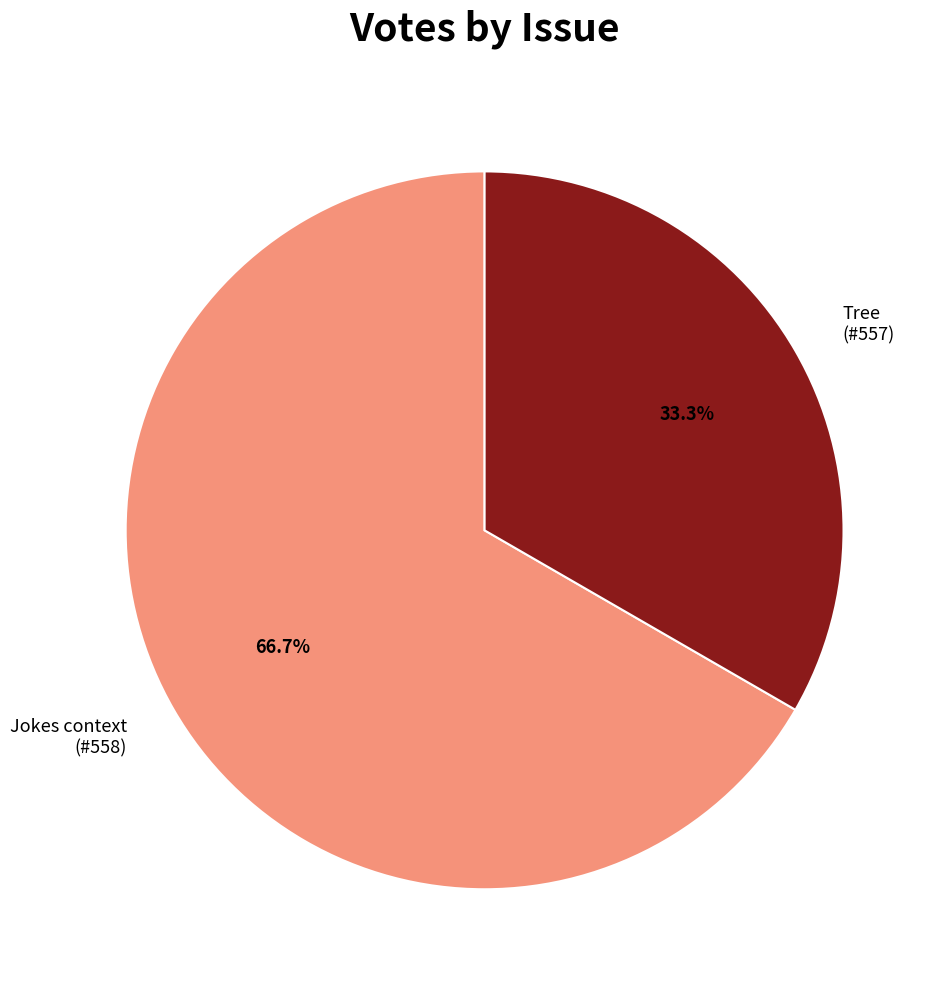

How many slices are in this pie chart?

2